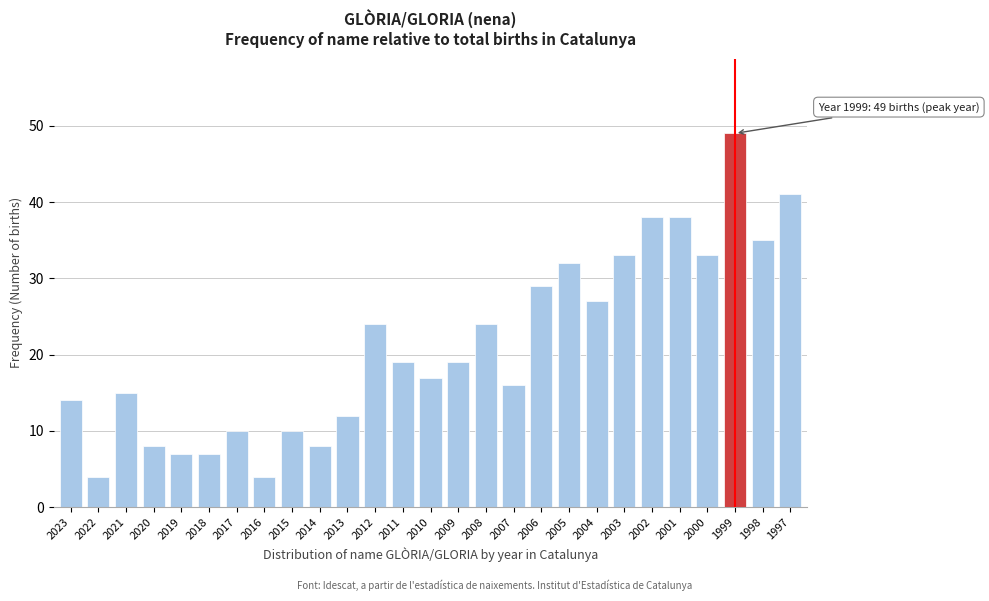

Reading right to left, list all the values displayed in this chart.

41	35	49	33	38	38	33	27	32	29	16	24	19	17	19	24	12	8	10	4	10	7	7	8	15	4	14